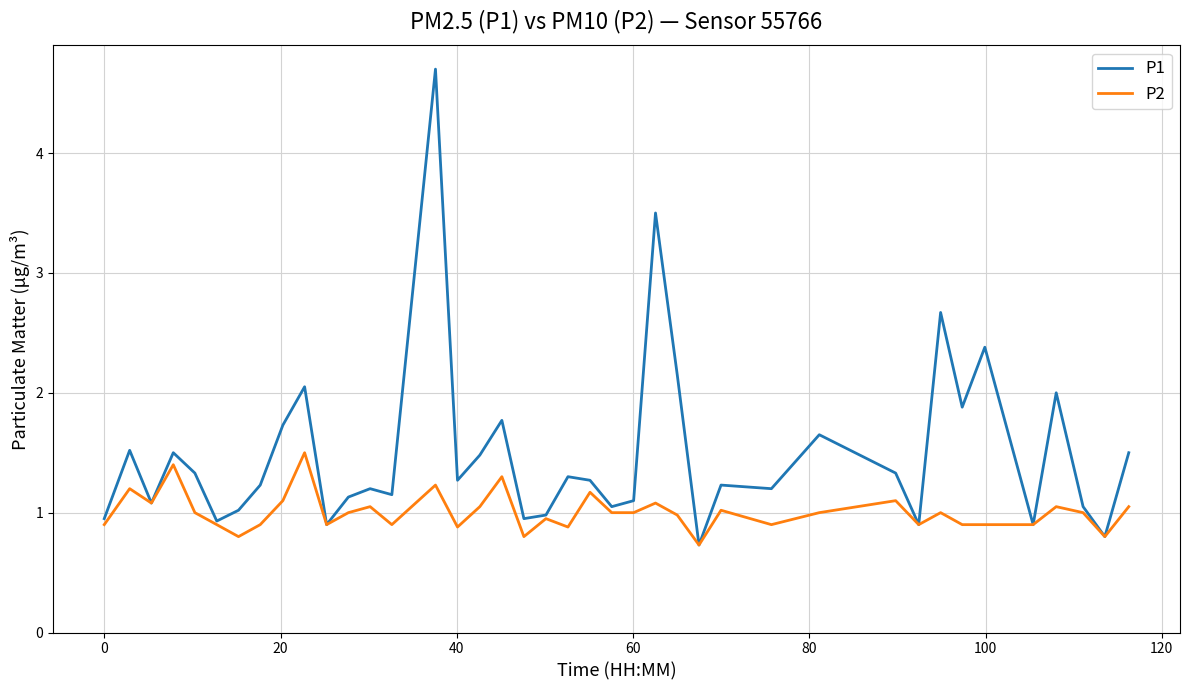

How many lines are shown in the chart?

2